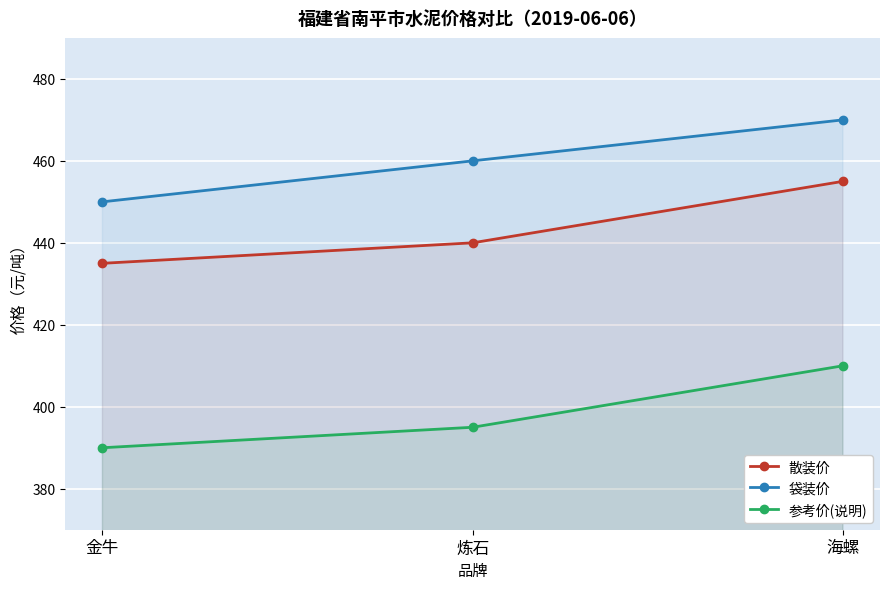

Count the 袋装价 values in the range 450 to 470.

3